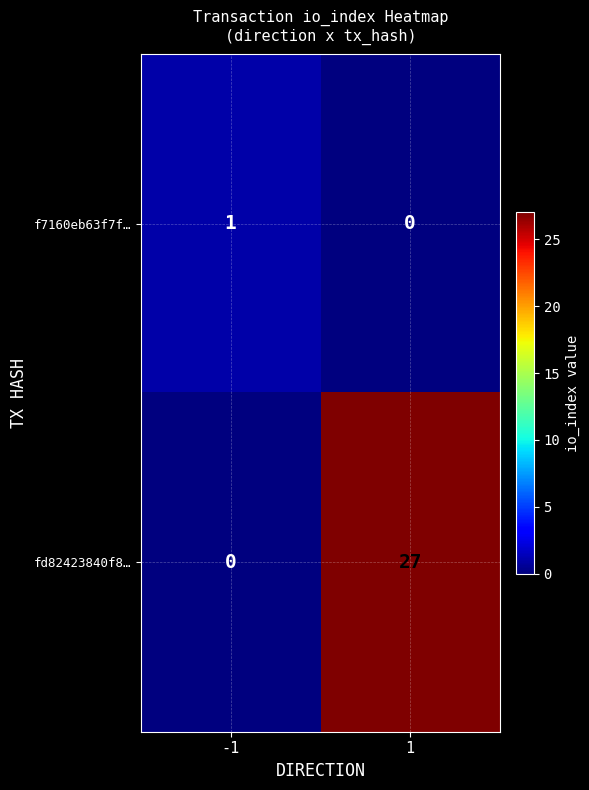

The value of f7160eb63f7f… at -1 is 0. True or false?

False